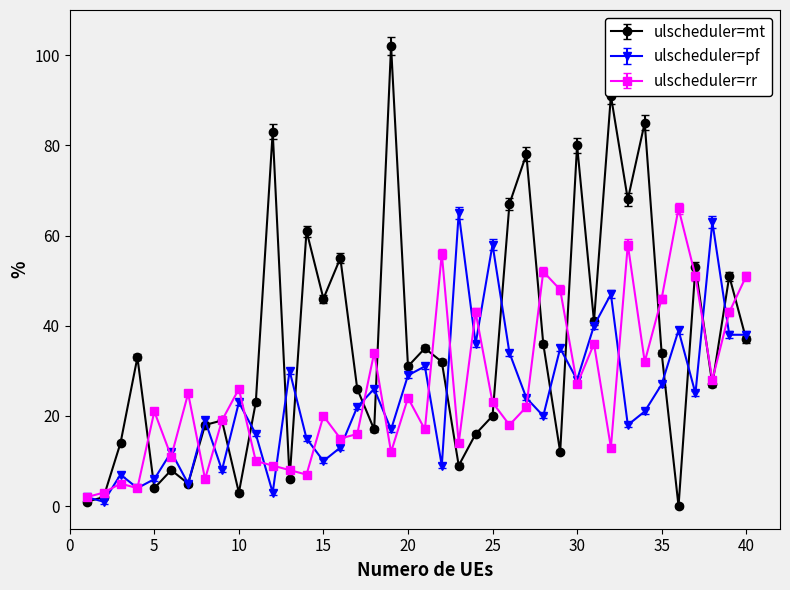

Which series has the largest range (max minus min)?

ulscheduler=mt